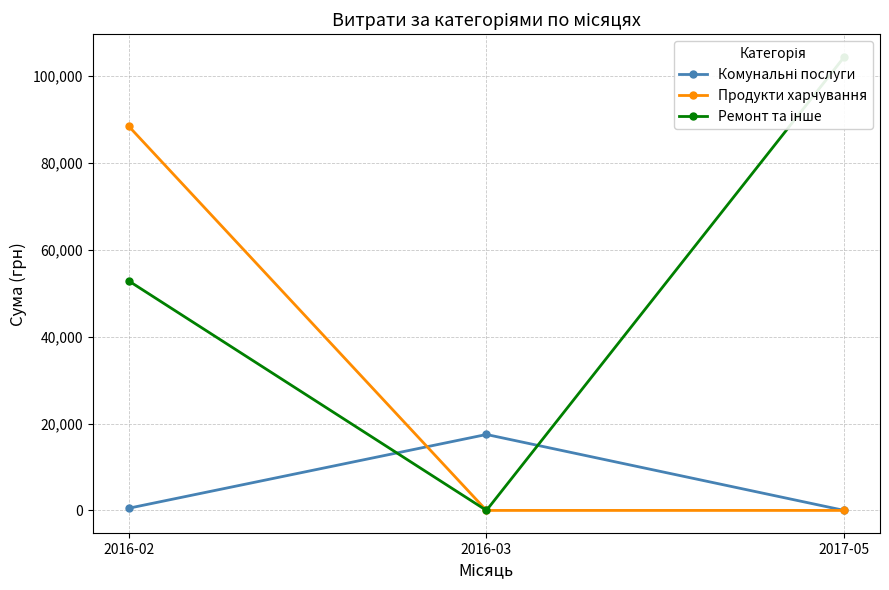

What is the spread (max minus min) of values at 2017-05?

104400.0